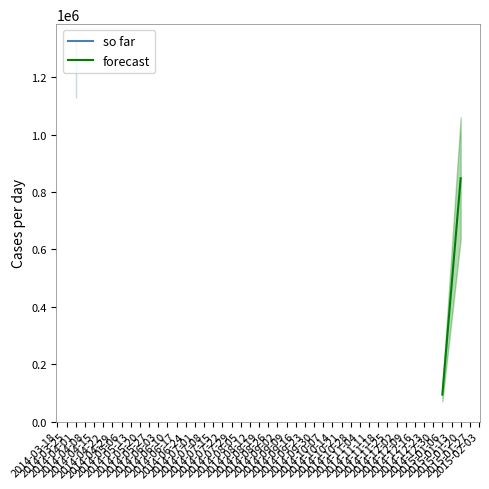

What is the change in value from 2015-01-06 to 2015-01-20?

+753710